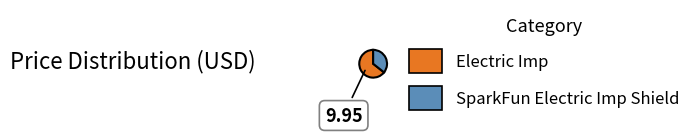

What is the ratio of the value at SparkFun Electric Imp Shield to the value at Electric Imp?

0.6